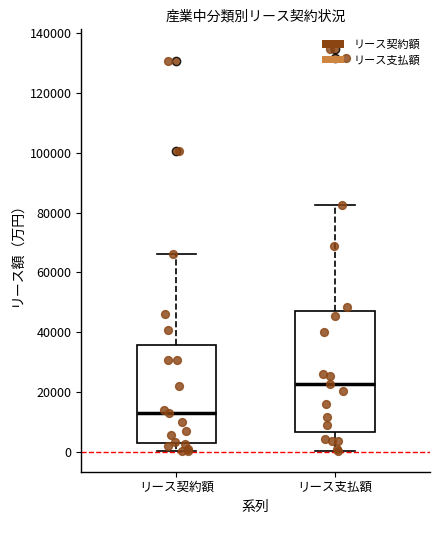

Comparing the boxes themselves (not the whiskers), which one is the tallest?

リース支払額